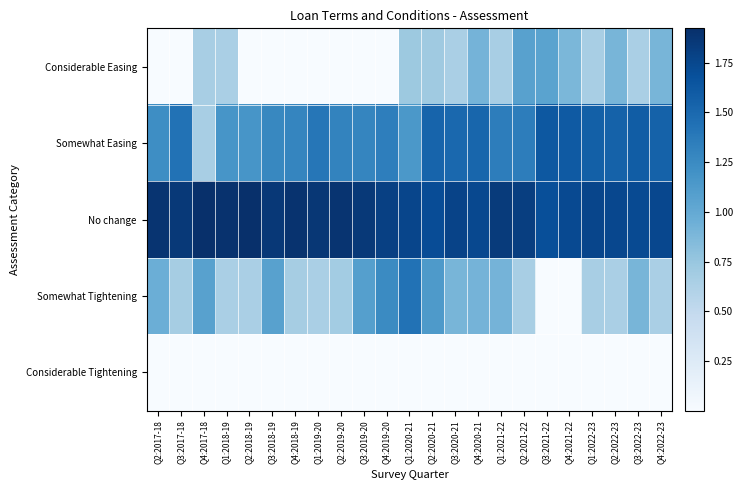

Which series has the largest range (max minus min)?

Somewhat Tightening